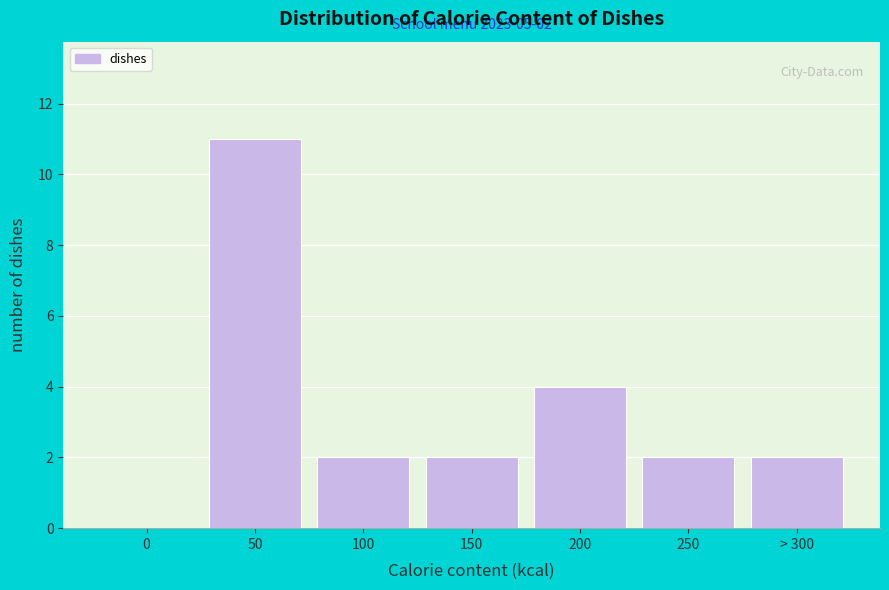

Reading left to right, what are all the values shown in this chart?

0=0	50=11	100=2	150=2	200=4	250=2	> 300=2